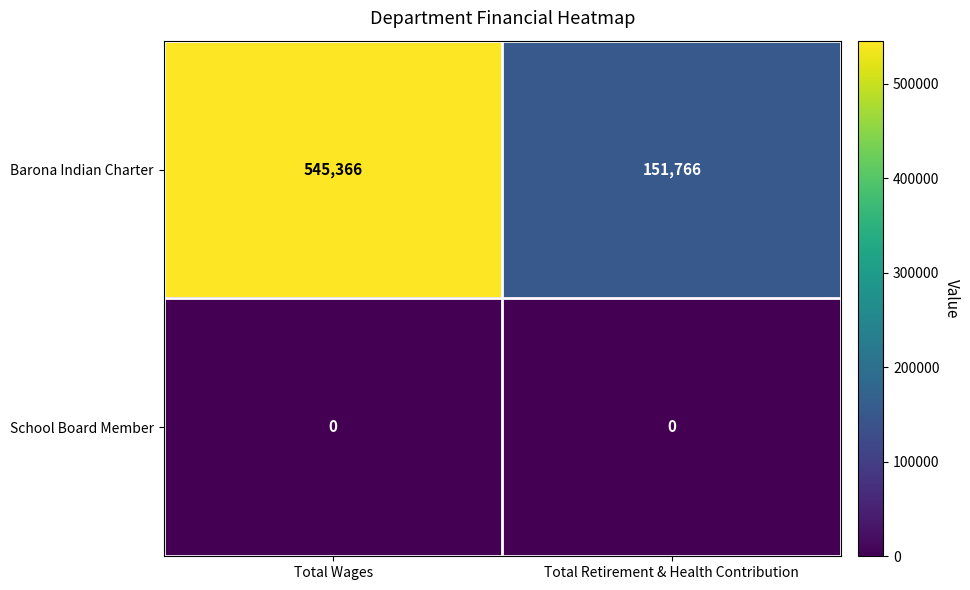

Is it true that School Board Member equals 0 at Total Wages?

True